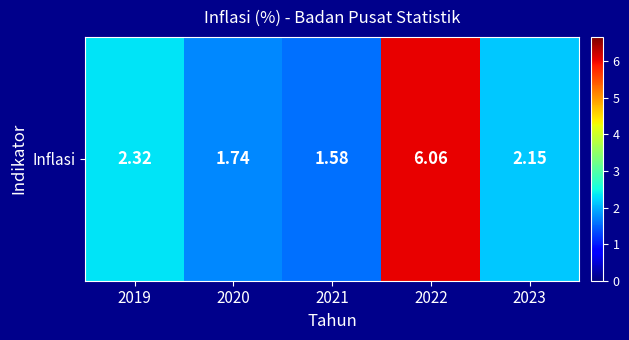

At which label is the value closest to 3?

2019